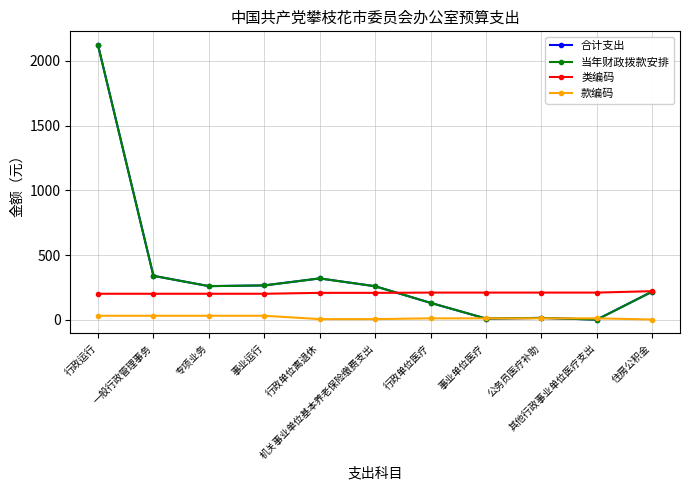

Does the chart have visible grid lines?

Yes